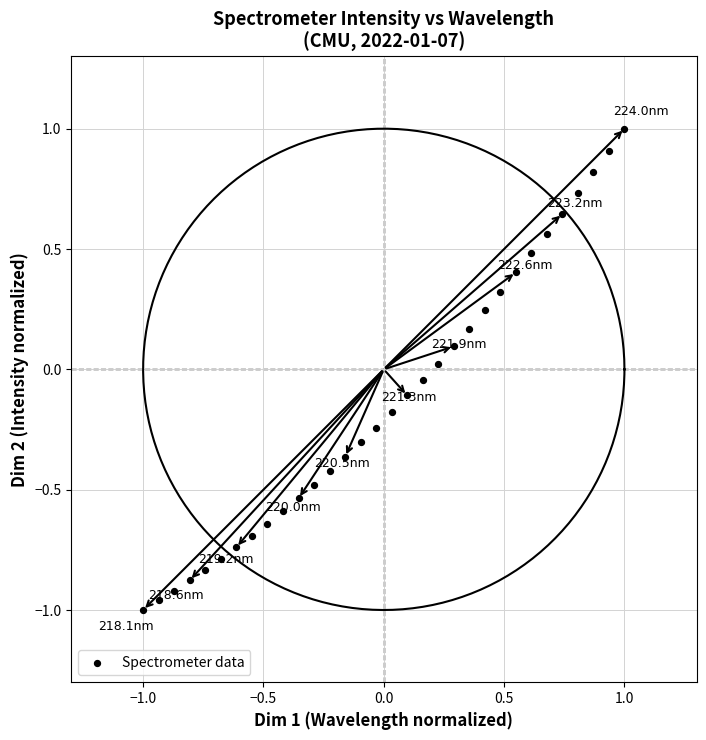

What is the range of Y values (max minus min)?

2.0